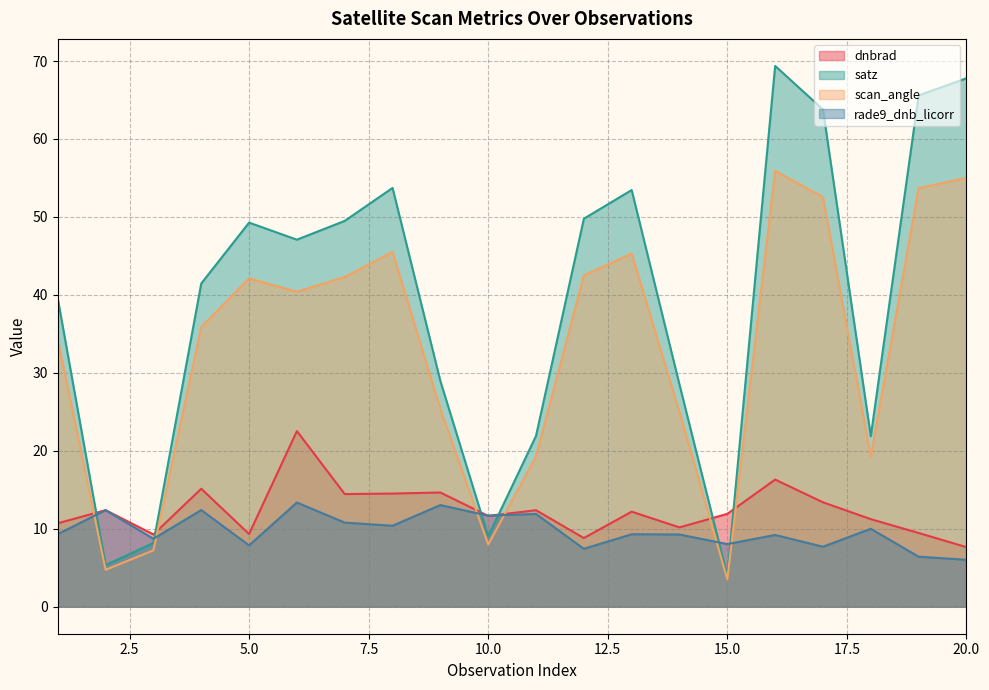

Reading left to right, list all the values displayed in this chart.

dnbrad: 1=10.7	2=12.4	3=9.3	4=15.1	5=9.3	6=22.5	7=14.4	8=14.5	9=14.6	10=11.6	11=12.4	12=8.8	13=12.2	14=10.2	15=11.9	16=16.3	17=13.4	18=11.2	19=9.5	20=7.6
satz: 1=39.5	2=5.3	3=8.2	4=41.5	5=49.3	6=47.1	7=49.5	8=53.7	9=28.9	10=9.0	11=21.9	12=49.8	13=53.5	14=28.5	15=4.0	16=69.4	17=63.8	18=21.9	19=65.6	20=67.8
scan_angle: 1=34.3	2=4.7	3=7.2	4=35.9	5=42.1	6=40.4	7=42.3	8=45.5	9=25.4	10=8.0	11=19.3	12=42.5	13=45.3	14=25.0	15=3.5	16=55.9	17=52.5	18=19.2	19=53.7	20=55.0
rade9_dnb_licorr: 1=9.3	2=12.4	3=8.7	4=12.4	5=7.9	6=13.4	7=10.8	8=10.4	9=13.0	10=11.7	11=11.9	12=7.4	13=9.3	14=9.3	15=8.0	16=9.2	17=7.7	18=10.0	19=6.4	20=6.0